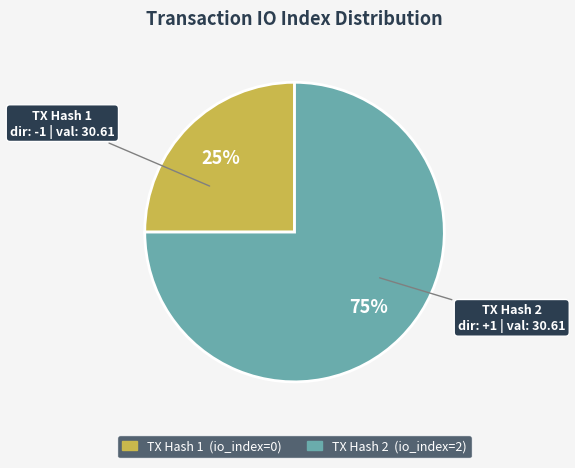

Is there any slice that represents more than half of the pie?

Yes